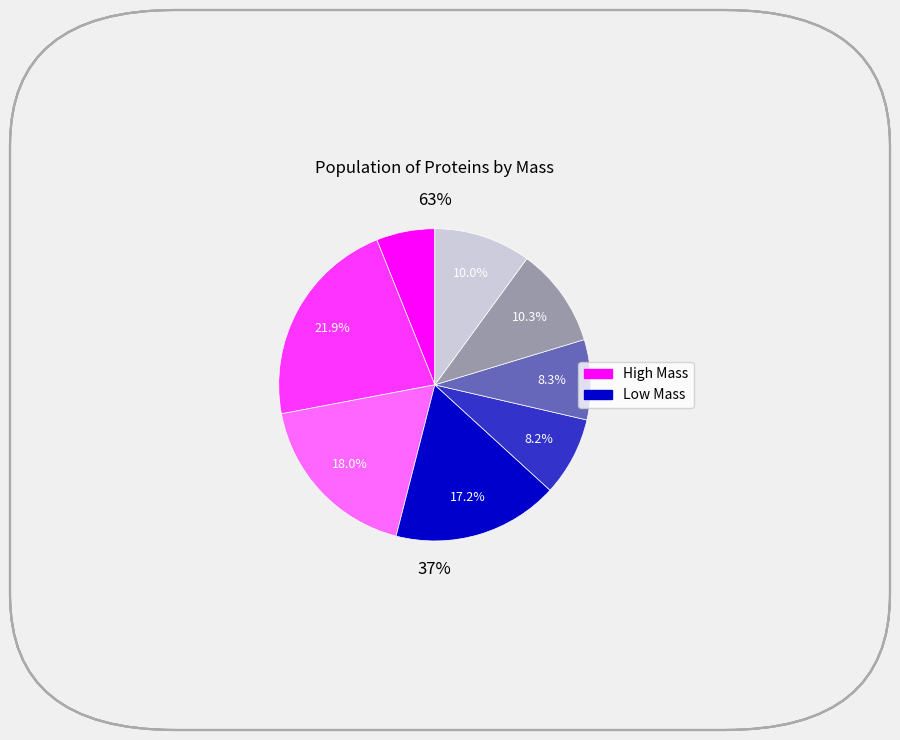

Which slice is the largest?

A0A0P0LED3